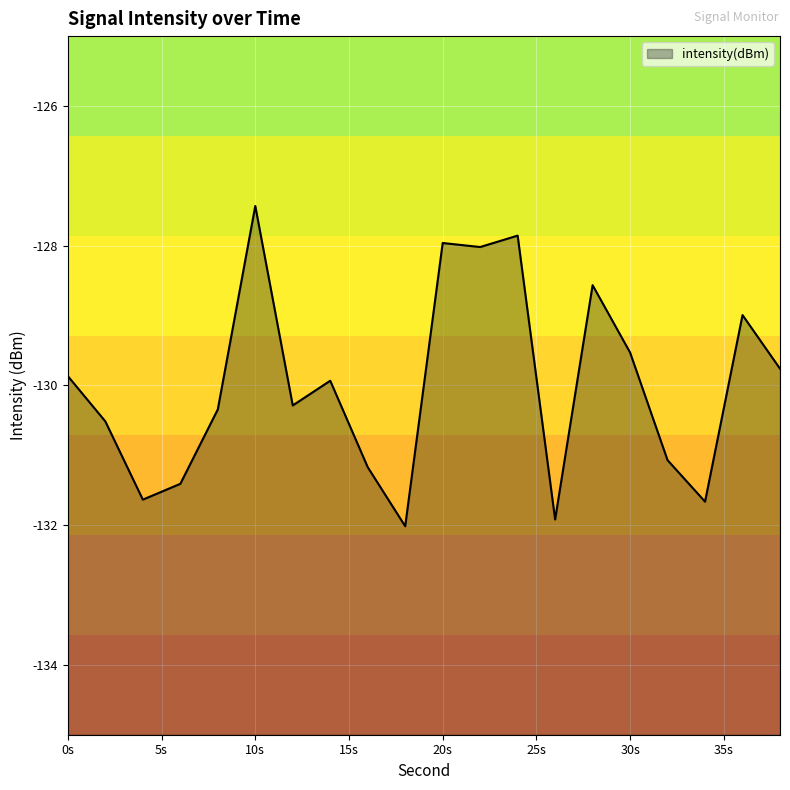

What is the change in value from 4 to 6?

+0.2